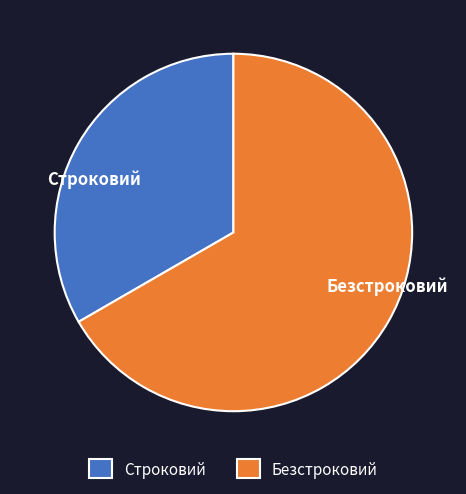

Count the number of slices in the pie.

2